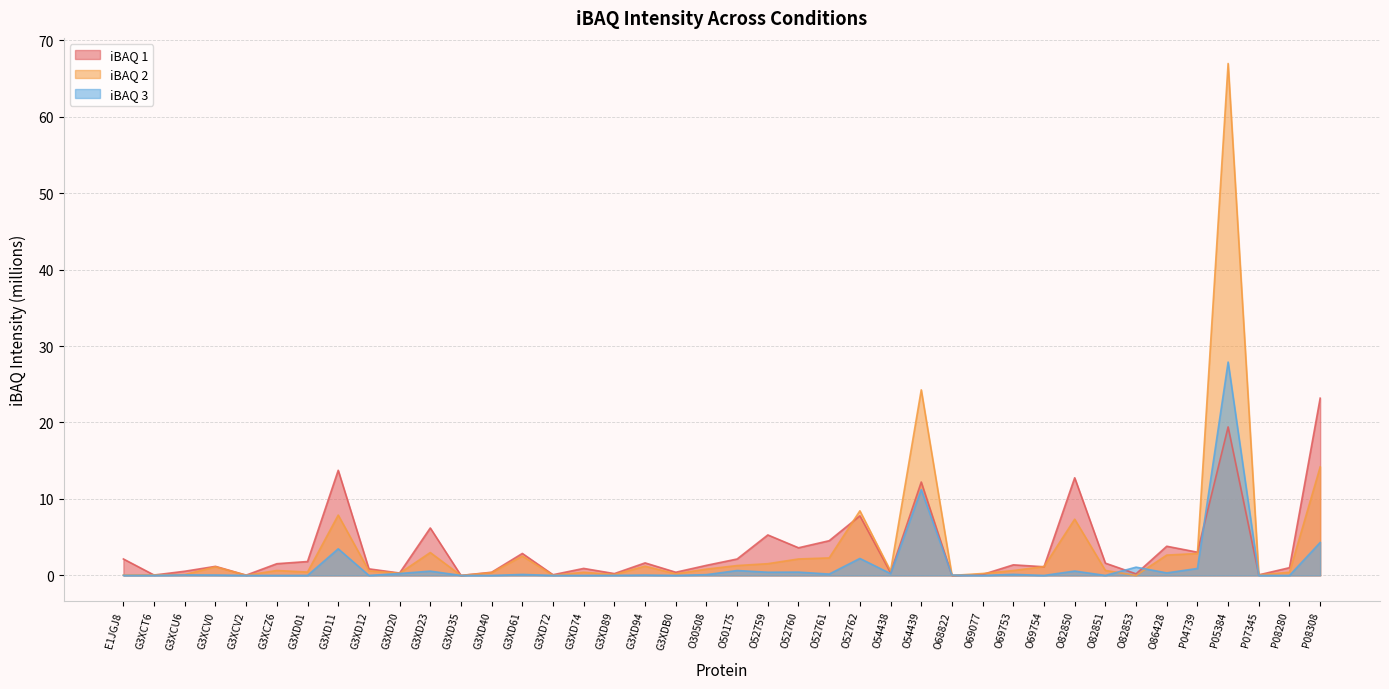

Count the number of data series in this chart.

3